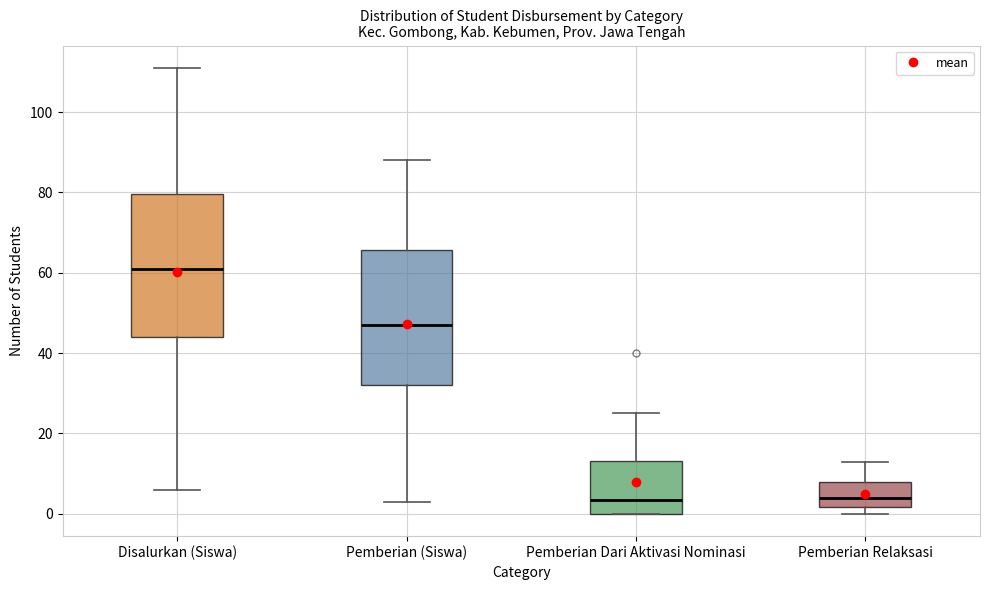

Reading left to right, transcribe this box plot: for each box, give where its median line is, the range the box spans, and where its two whiskers end, as read against the y-axis. The values are not printed on the chart, so give them approximately, as read against the axis.

Disalurkan (Siswa): median 62, box 44 to 80, whiskers 6 to 112
Pemberian (Siswa): median 48, box 32 to 66, whiskers 4 to 88
Pemberian Dari Aktivasi Nominasi: median 4, box 0 to 14, whiskers 0 to 26
Pemberian Relaksasi: median 4, box 2 to 8, whiskers 0 to 14